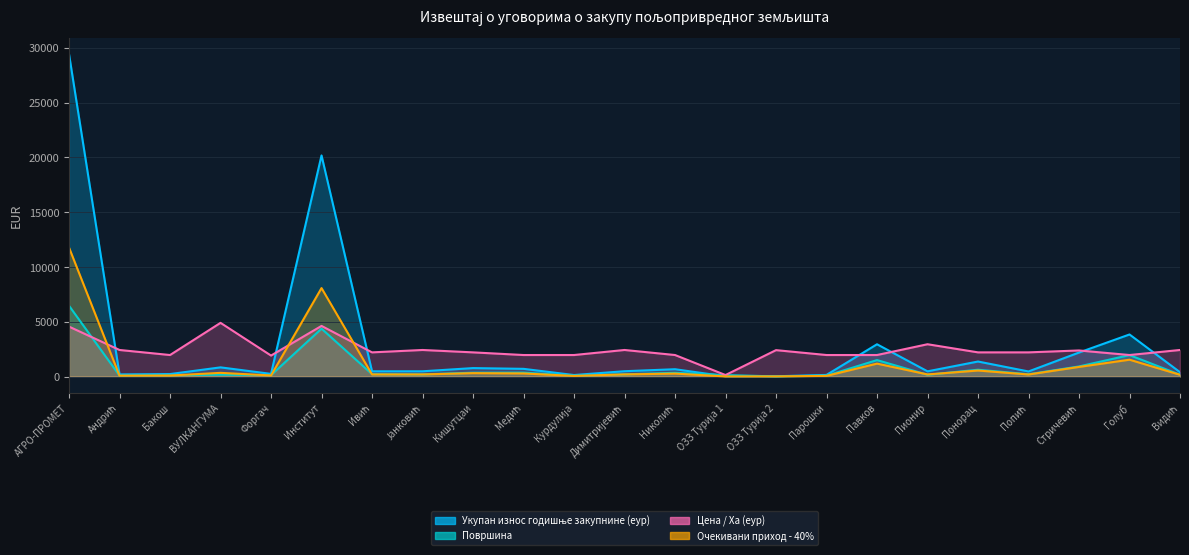

Is it true that Укупан износ годишње закупнине (еур) equals 477.6 at Јанковић?

True